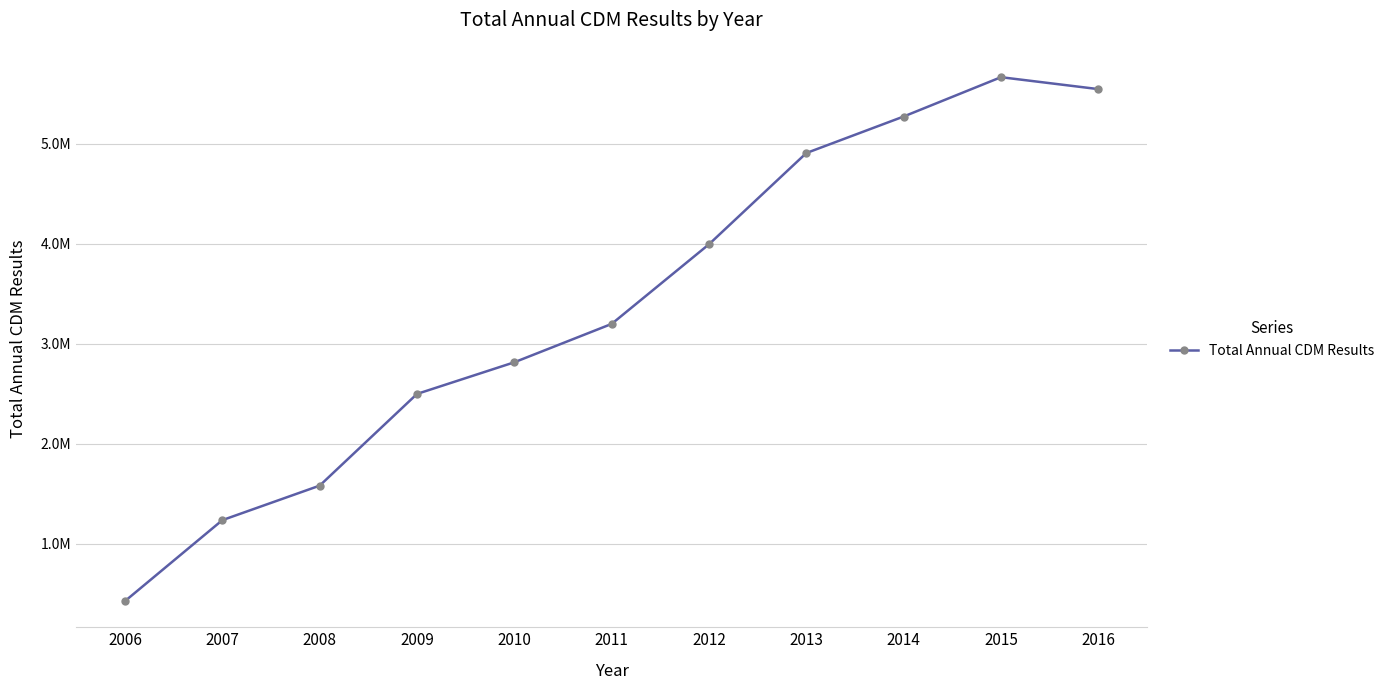

How many points are higher than both their immediate neighbors (excluding endpoints)?

1